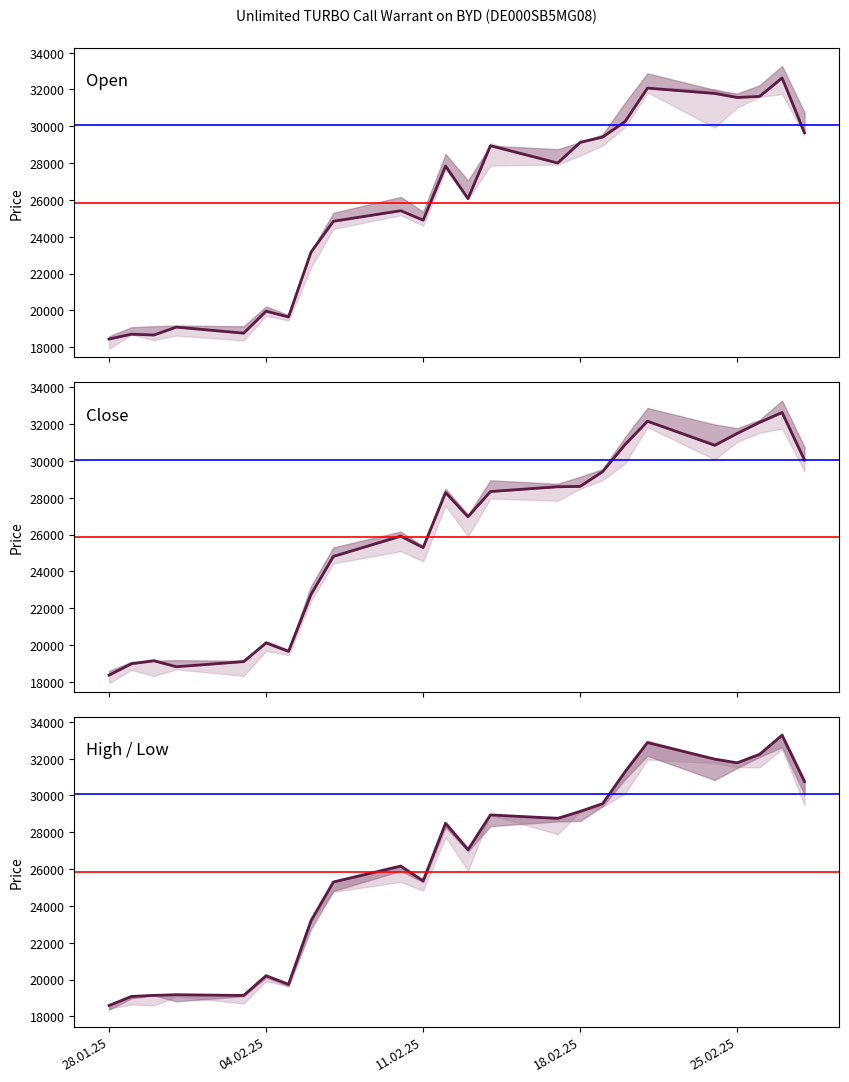

What is the minimum value shown in the chart?

18360